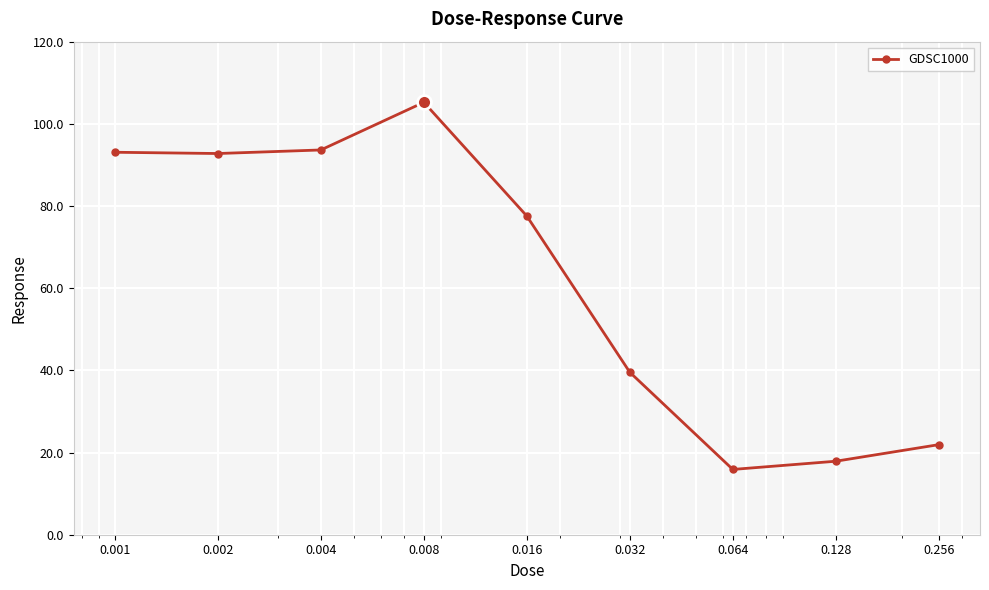

Count the number of data series in this chart.

1